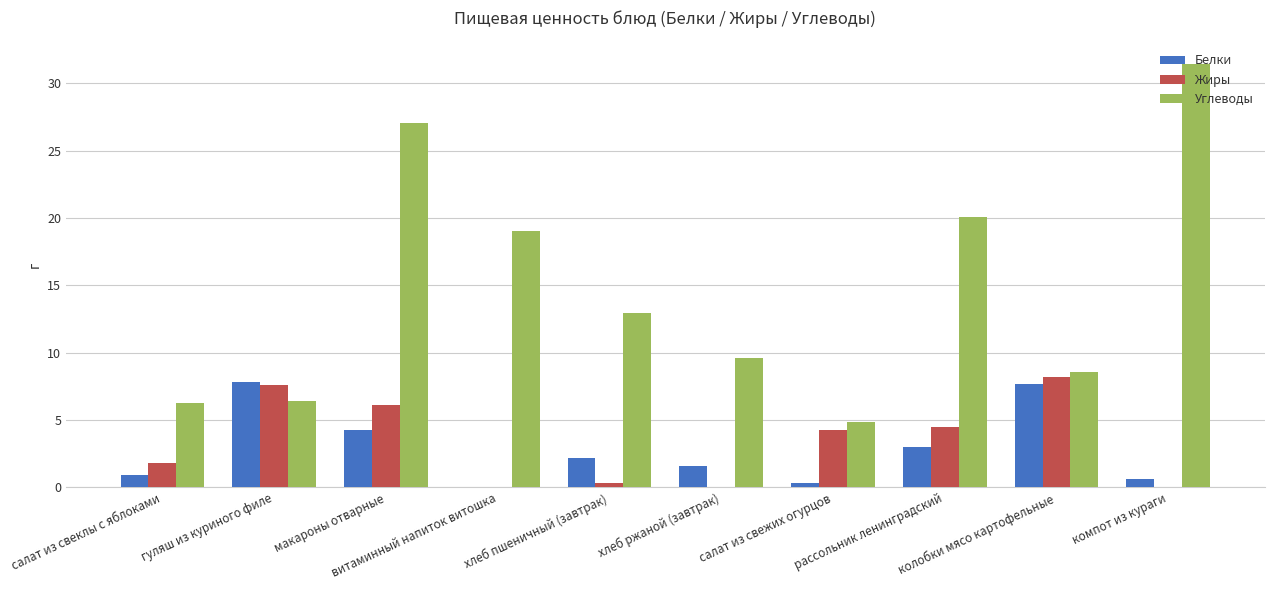

What is the maximum value shown in the chart?

31.4